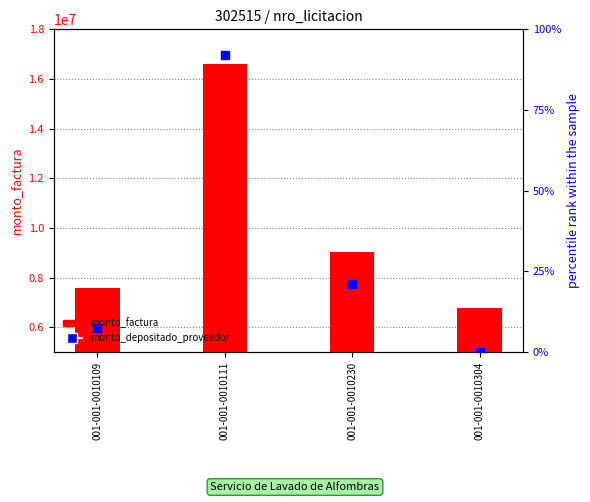

Which series has the widest spread of Y values?

monto_factura